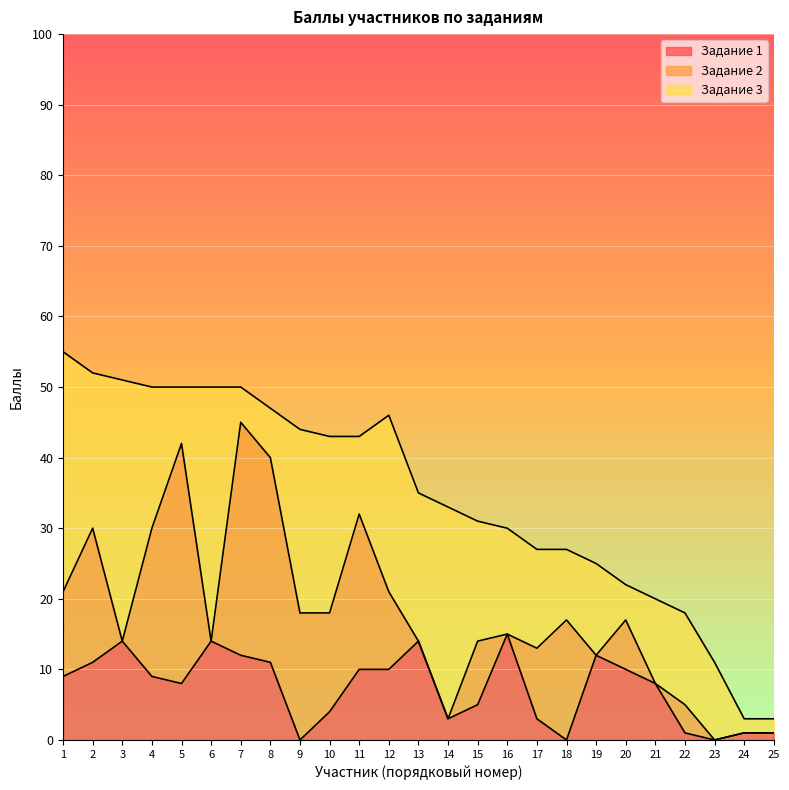

What is the total value across all series at 24?

3